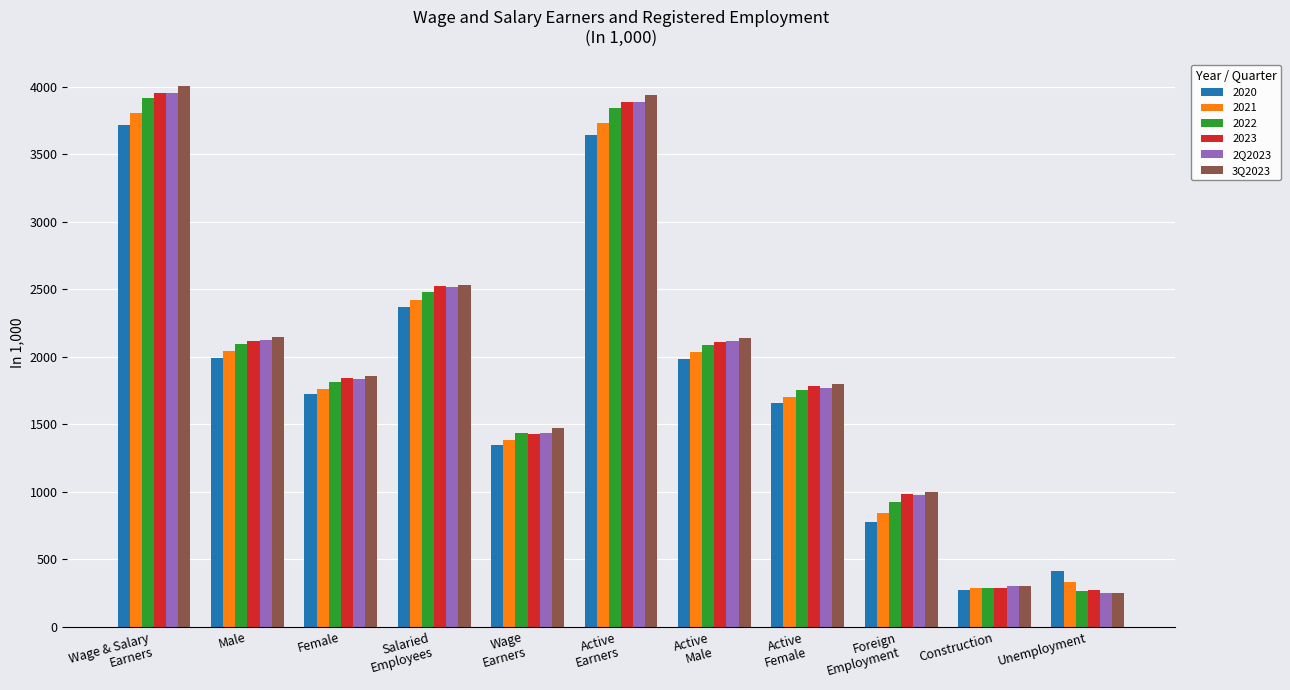

Count the number of data series in this chart.

6